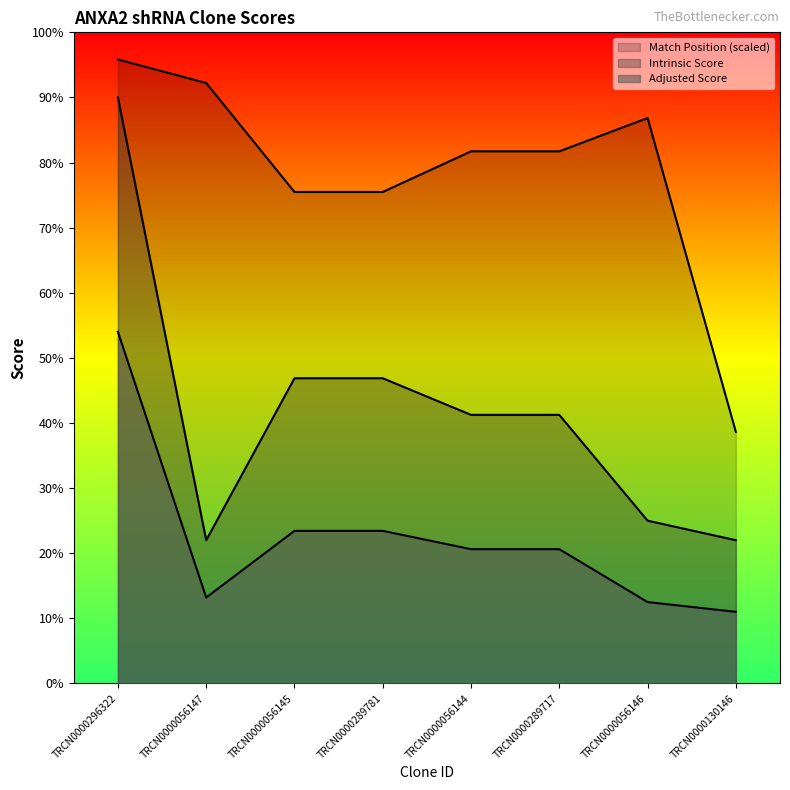

Does the chart have visible grid lines?

No